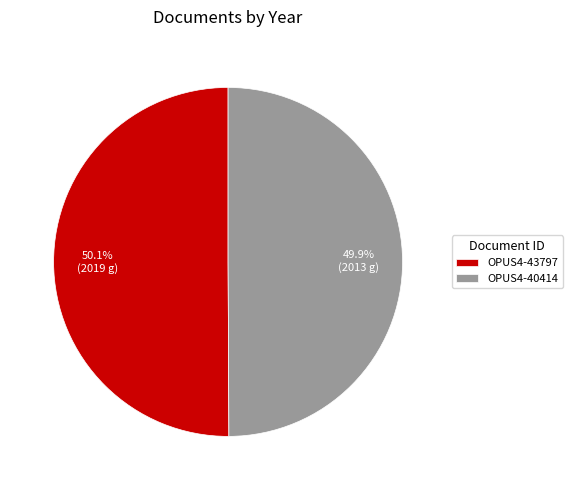

Count the number of slices in the pie.

2